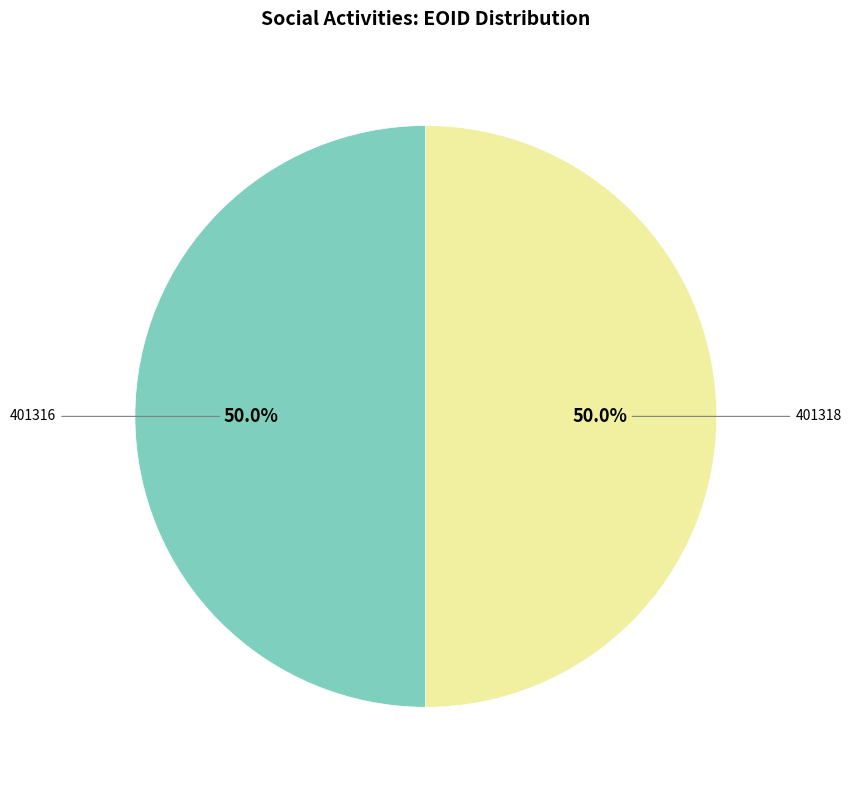

To the nearest percent, what portion does 401316 represent?

50%